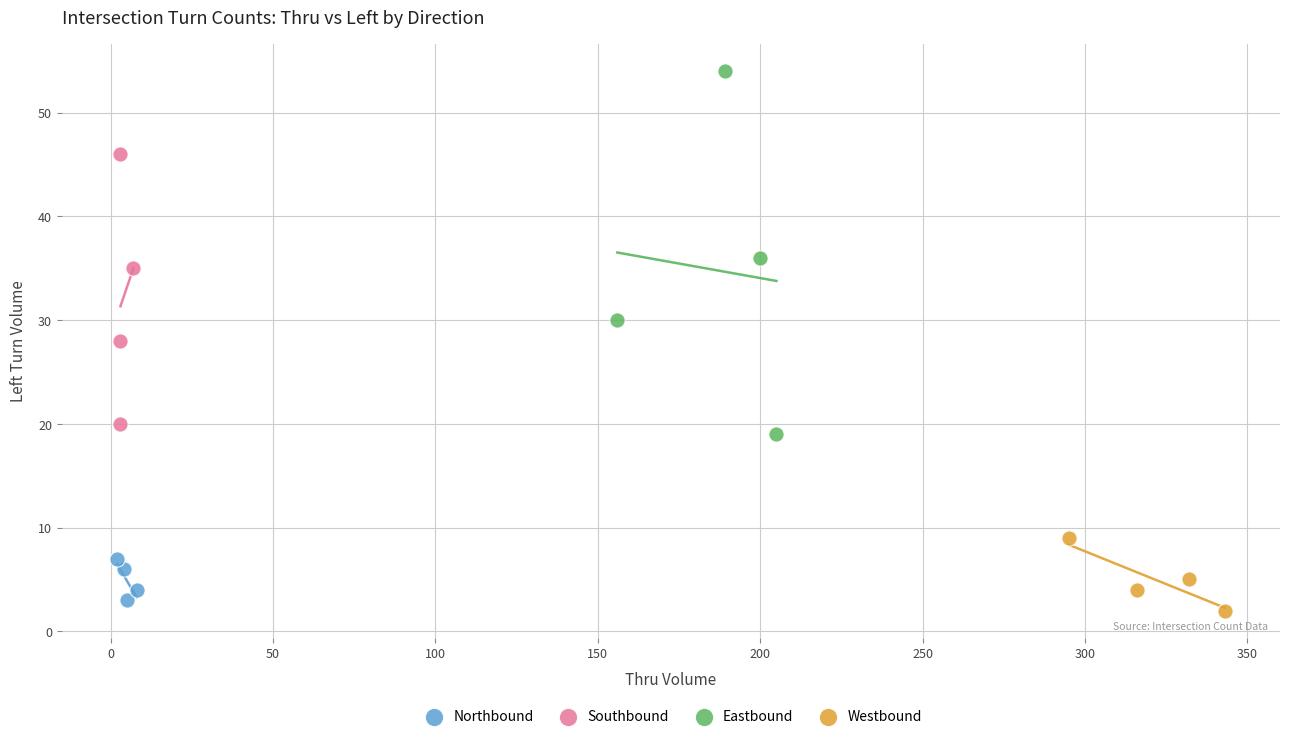

Which series reaches the maximum Y coordinate?

Eastbound